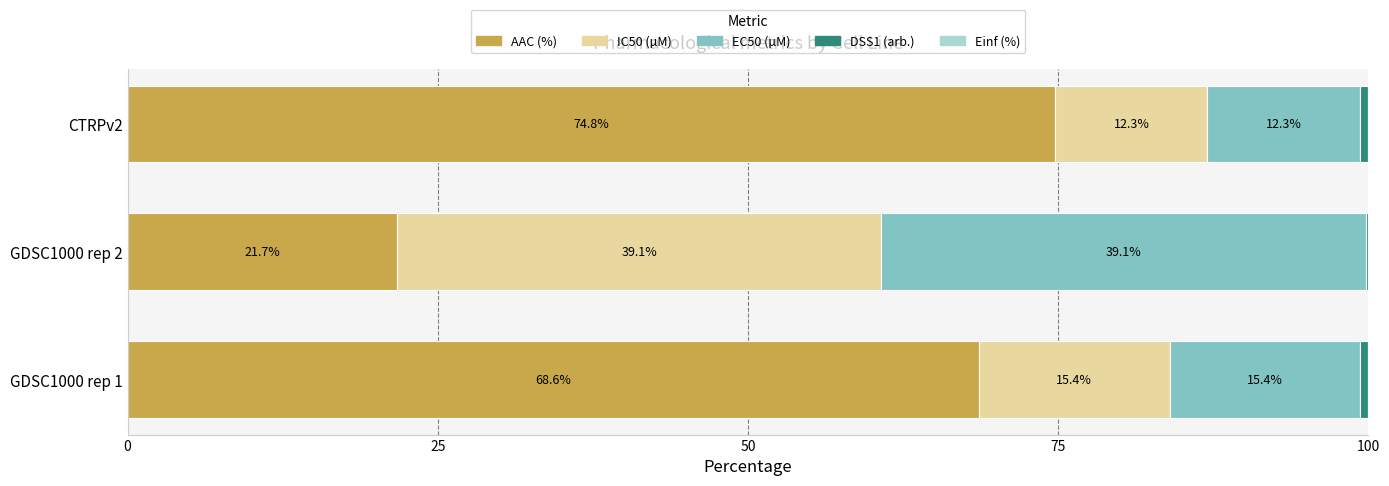

At which label is AAC (%) closest to 48?

GDSC1000 rep 1